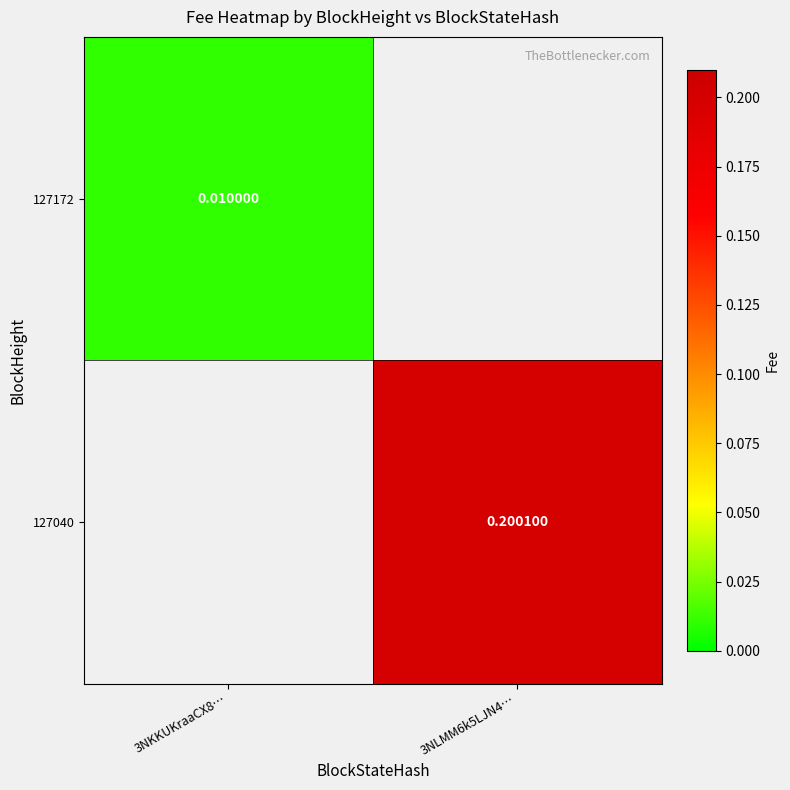

True or false: 127172 has a value of 0.0 at 3NKKUKraaCX8….

True